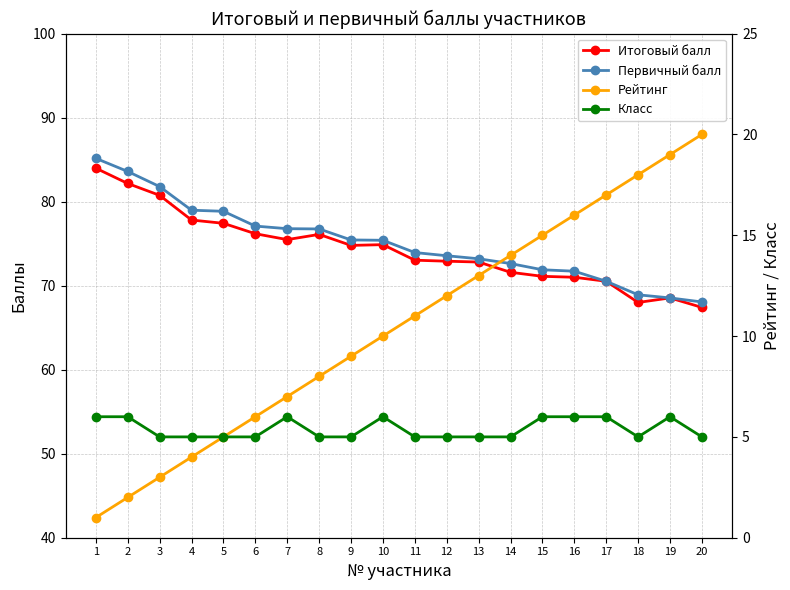

Between 6 and 20, which is larger?

6